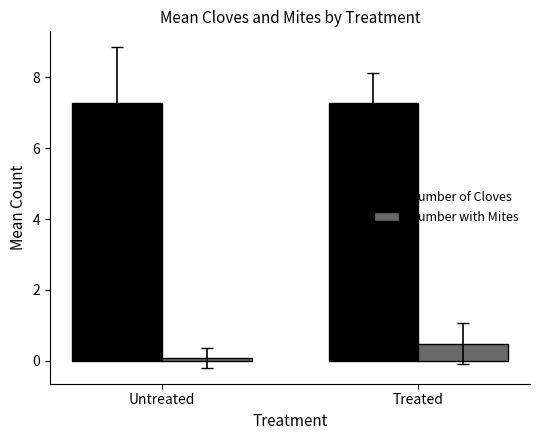

What is the value of the Number with Mites bar at the 1st from the left?

0.1